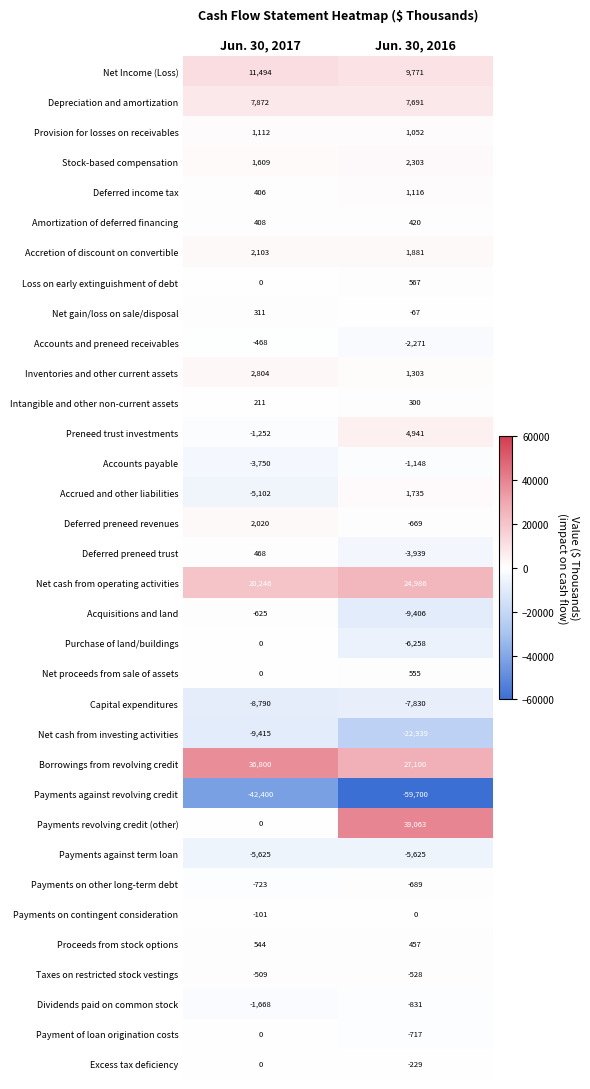

What is the difference between the Accounts payable values at Jun. 30, 2017 and Jun. 30, 2016?

2602